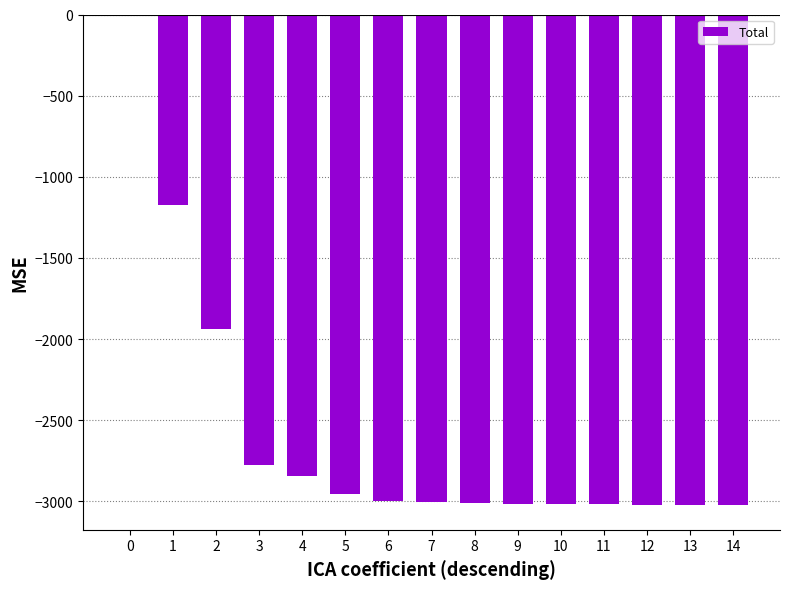

Which has a higher value, 7 or 1?

1